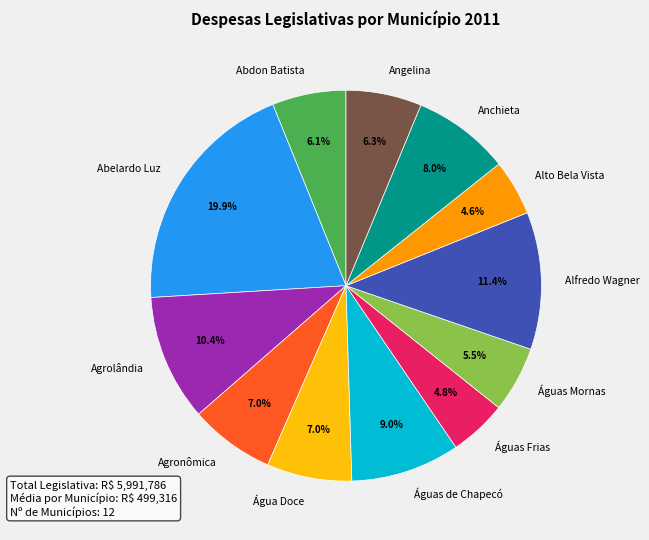

What is the largest slice in the pie chart?

Abelardo Luz